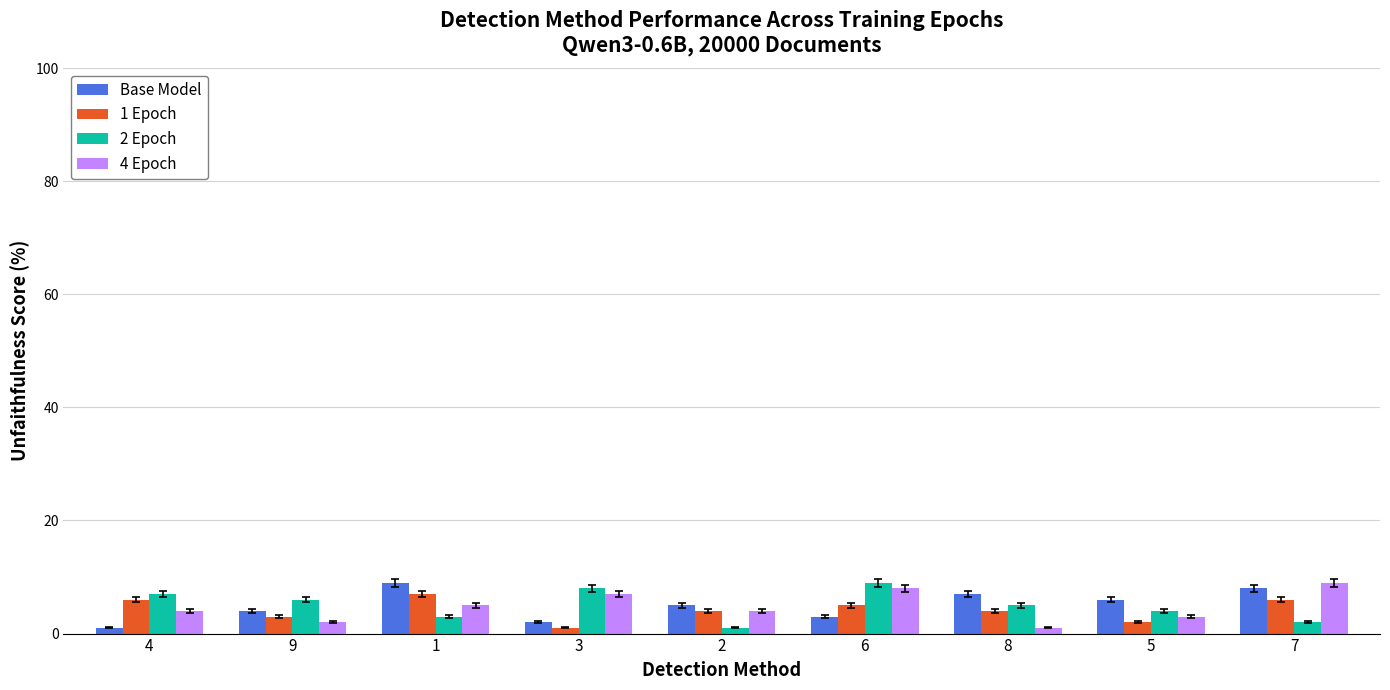

What is the label of the 1st bar from the left?

4